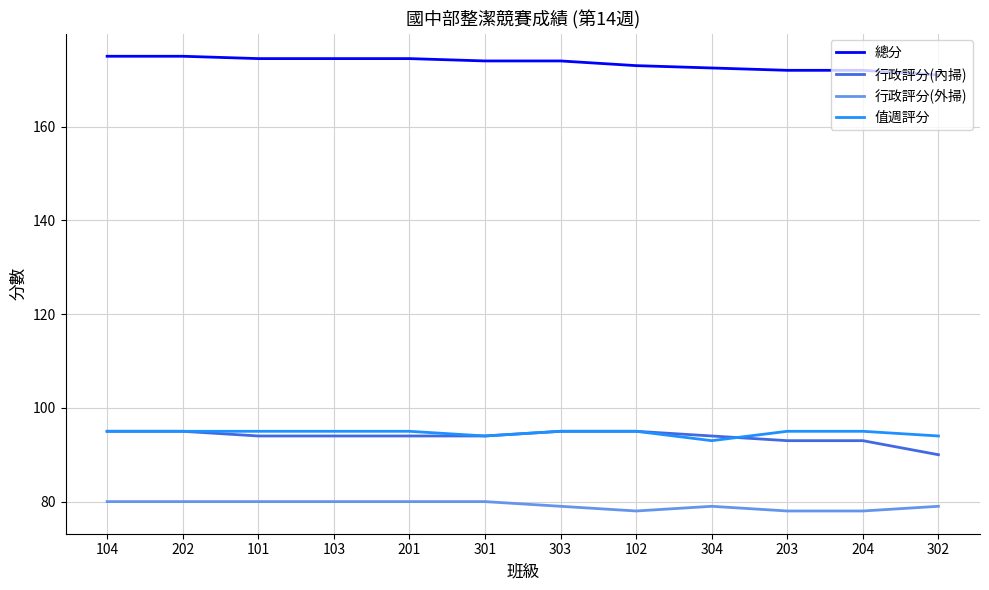

What is the difference between the maximum and minimum values in the 值週評分 series?

2.0